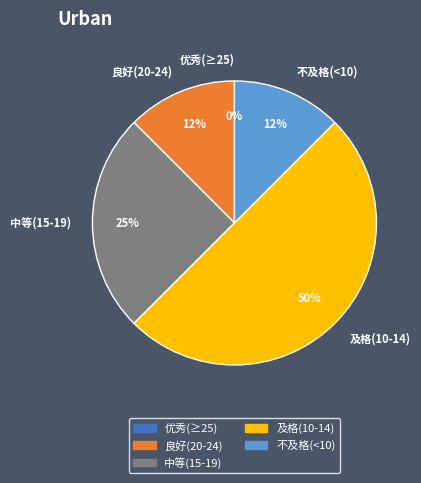

Is it true that 郭旭 is 17% of the pie?

False